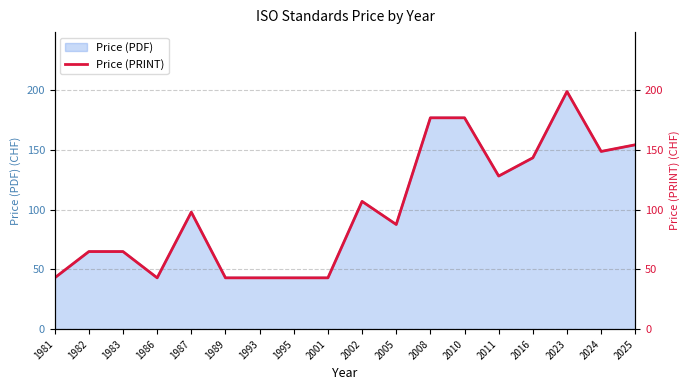

Reading right to left, list all the values displayed in this chart.

154.4	148.8	199.0	143.5	128.2	177.0	177.0	87.7	107.0	43.0	43.0	43.0	43.0	98.0	43.0	65.0	65.0	43.0